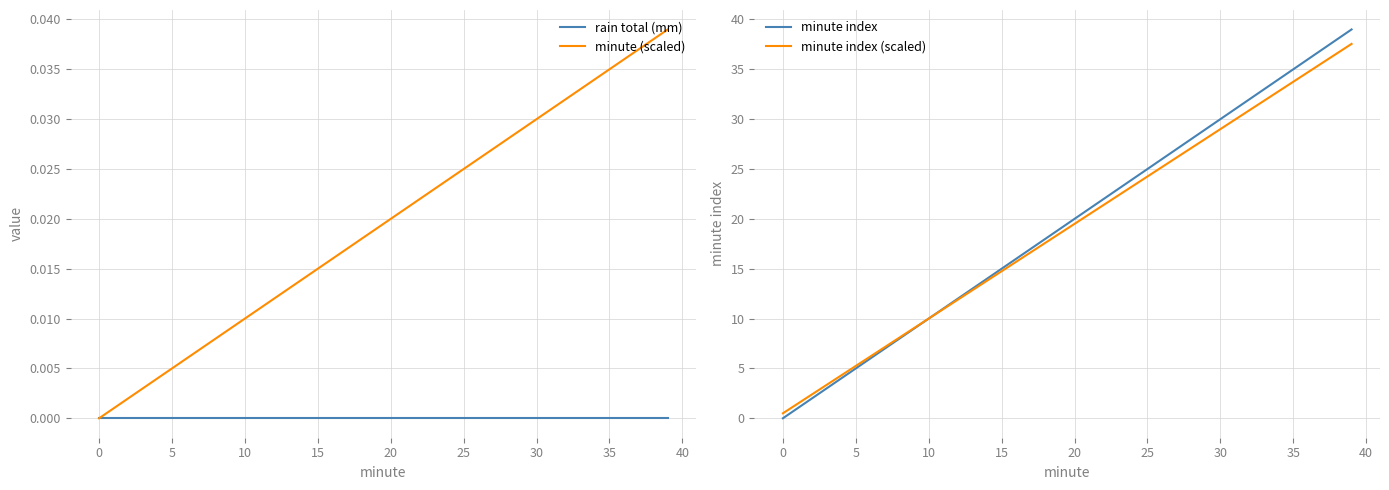

Between 28 and 26, which is larger?

28